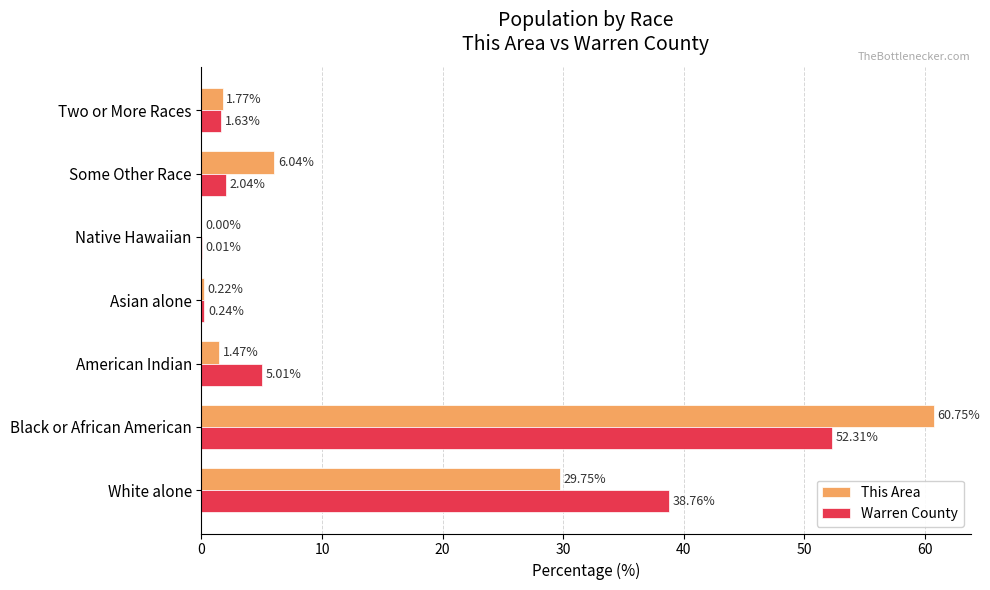

What is the highest value of the Warren County series?

52.3